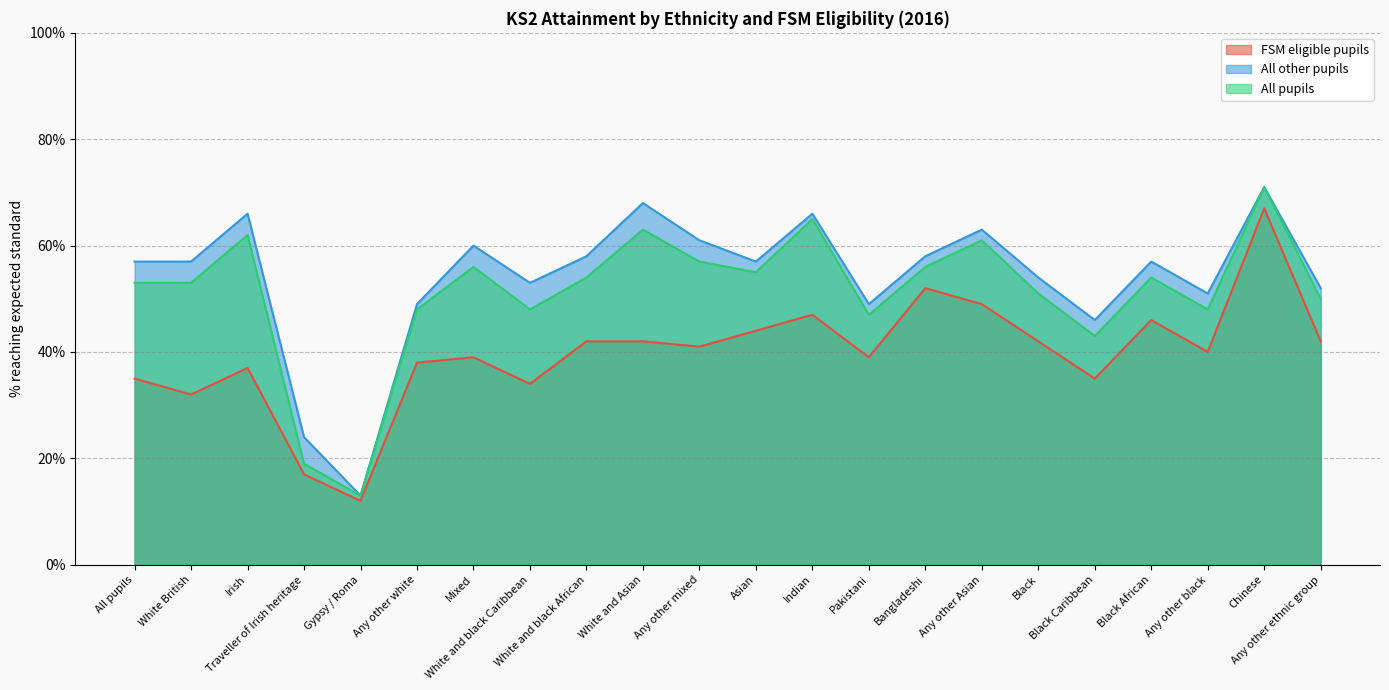

Rank the series at White British from lowest to highest value.

FSM eligible pupils, All pupils, All other pupils